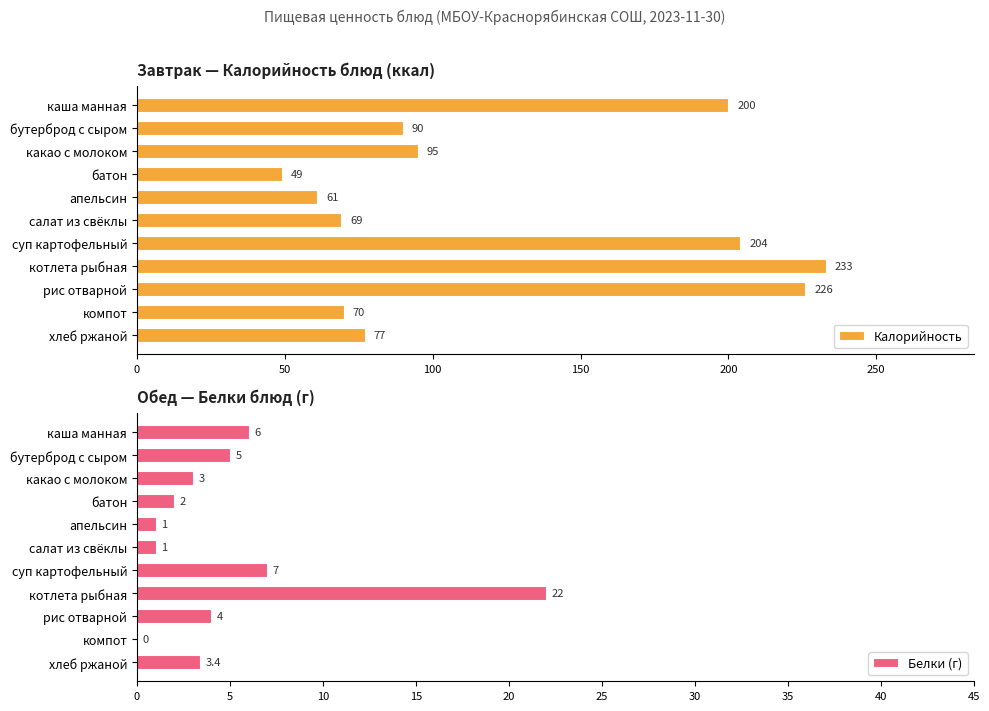

Where is Калорийность nearest to the value 141?

какао с молоком